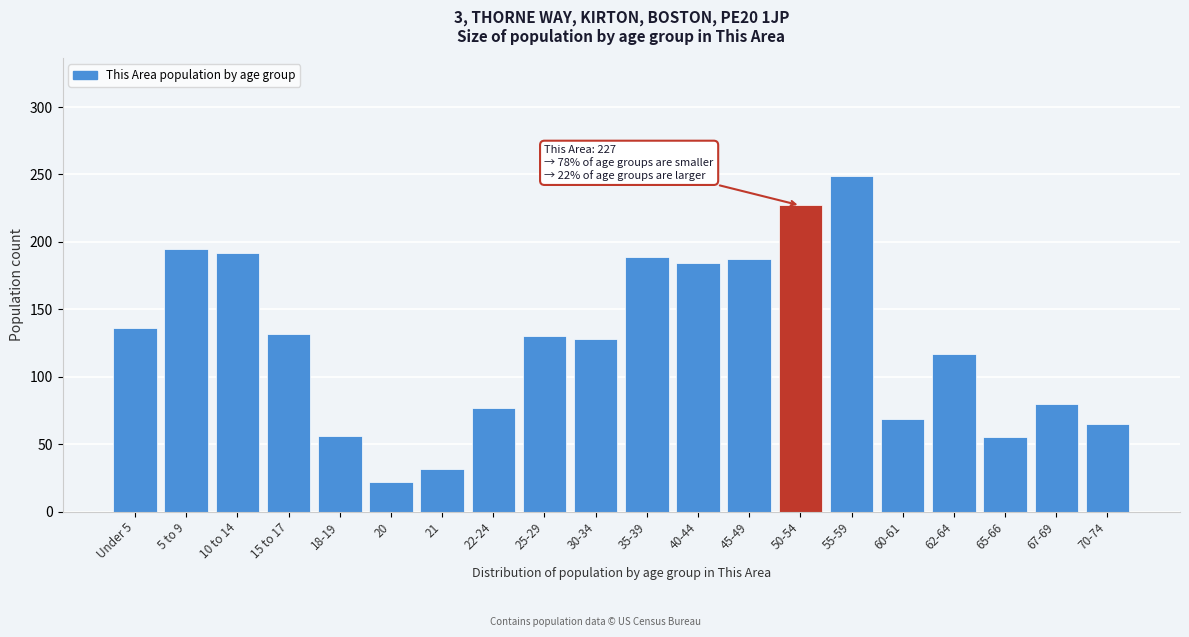

What is the average value?

126